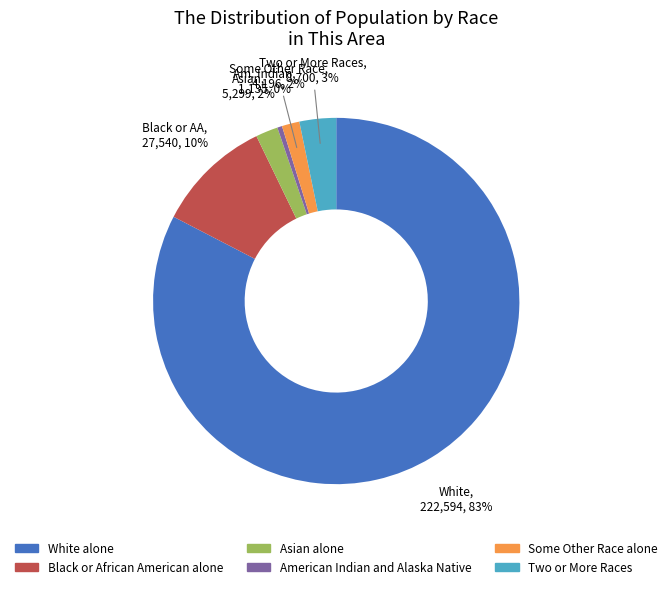

Is there a majority slice in this chart?

Yes